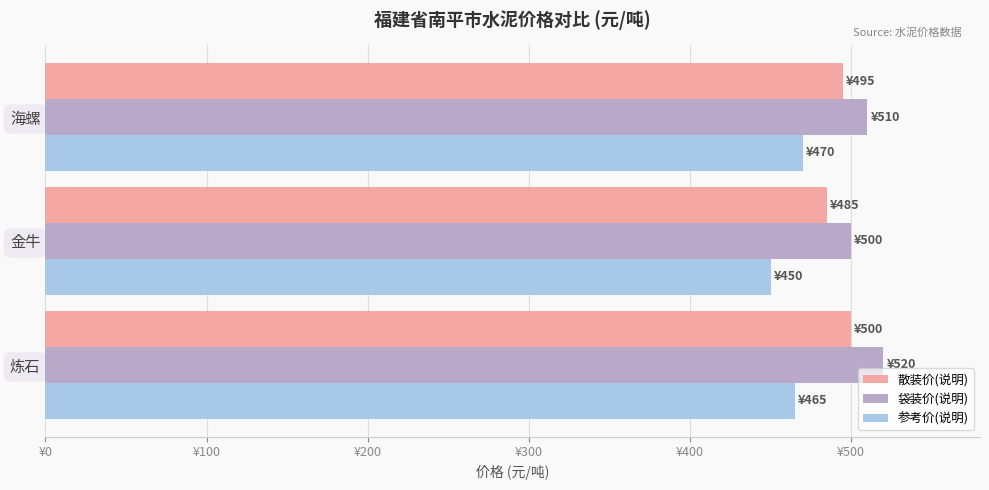

List the labels in order of 散装价(说明) value, smallest first.

金牛, 海螺, 炼石